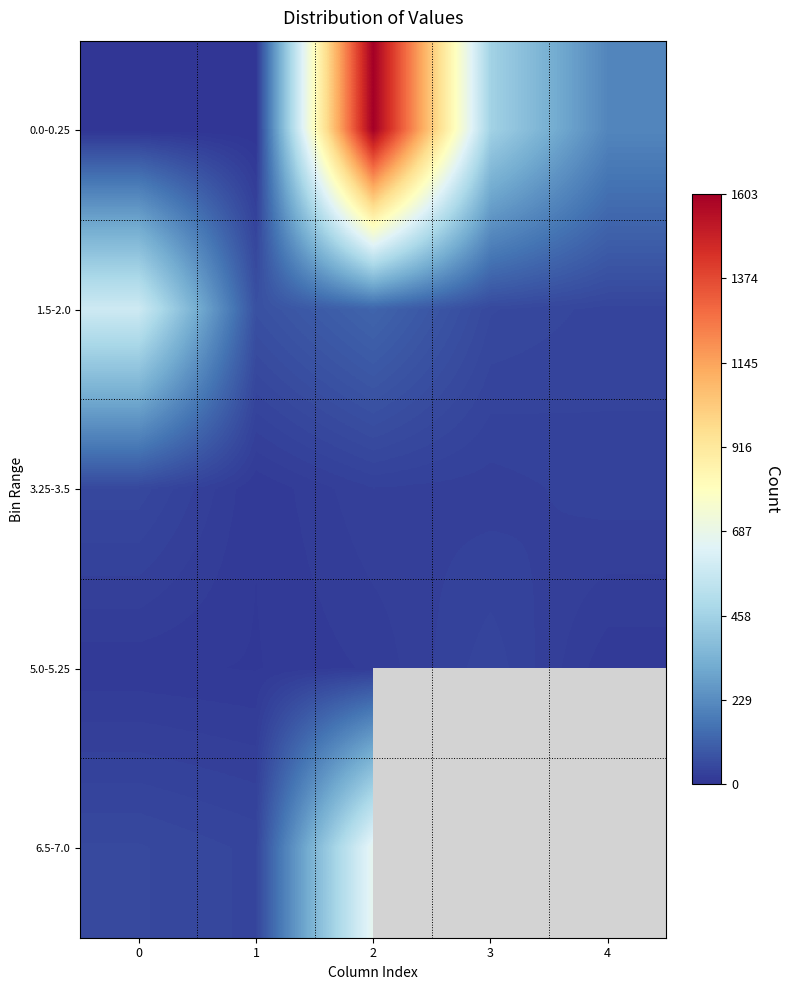

At how many categories does at least one series exceed 586?

2